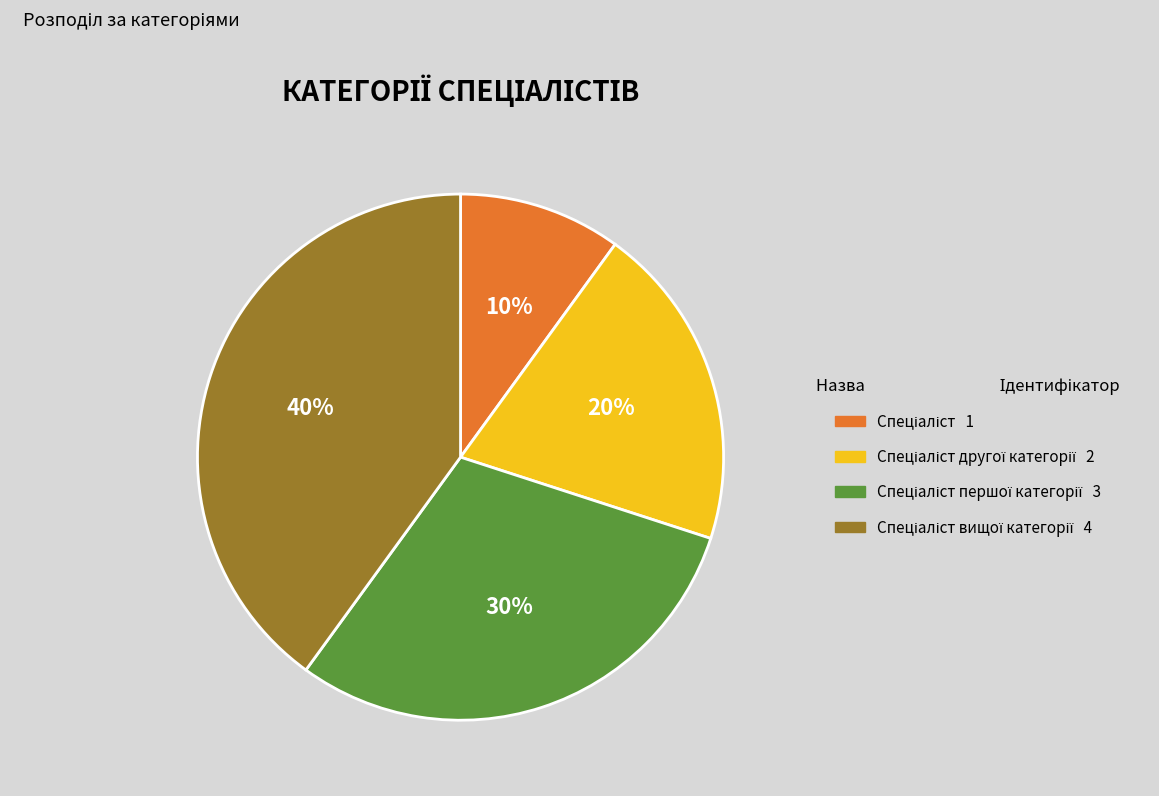

Does any single category account for the majority?

No